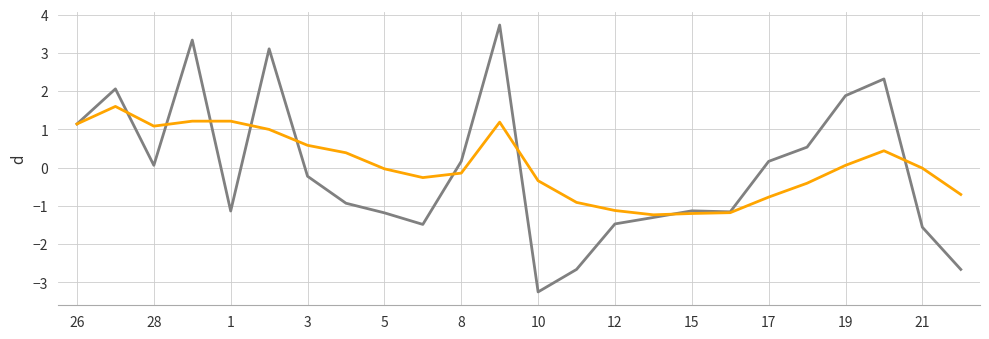

What is the smallest value displayed?

-3.3